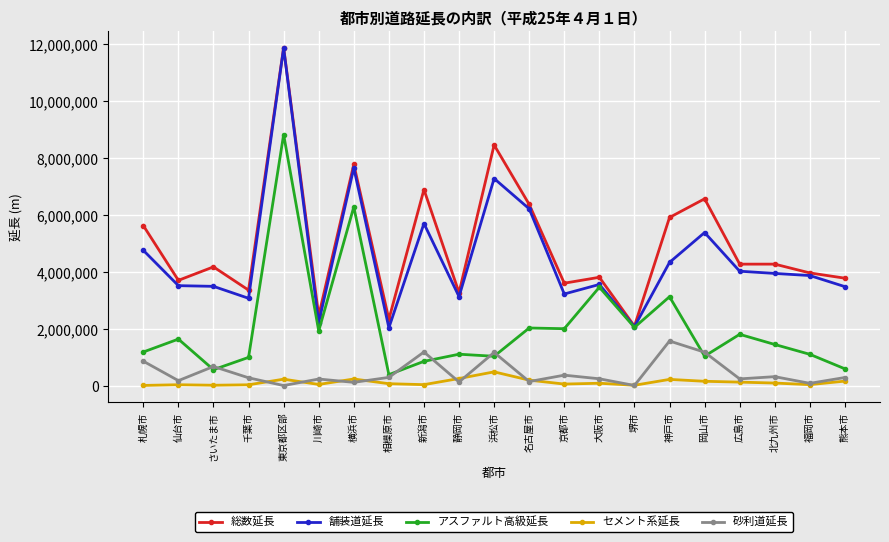

What is the label of the 18th point from the left?

広島市